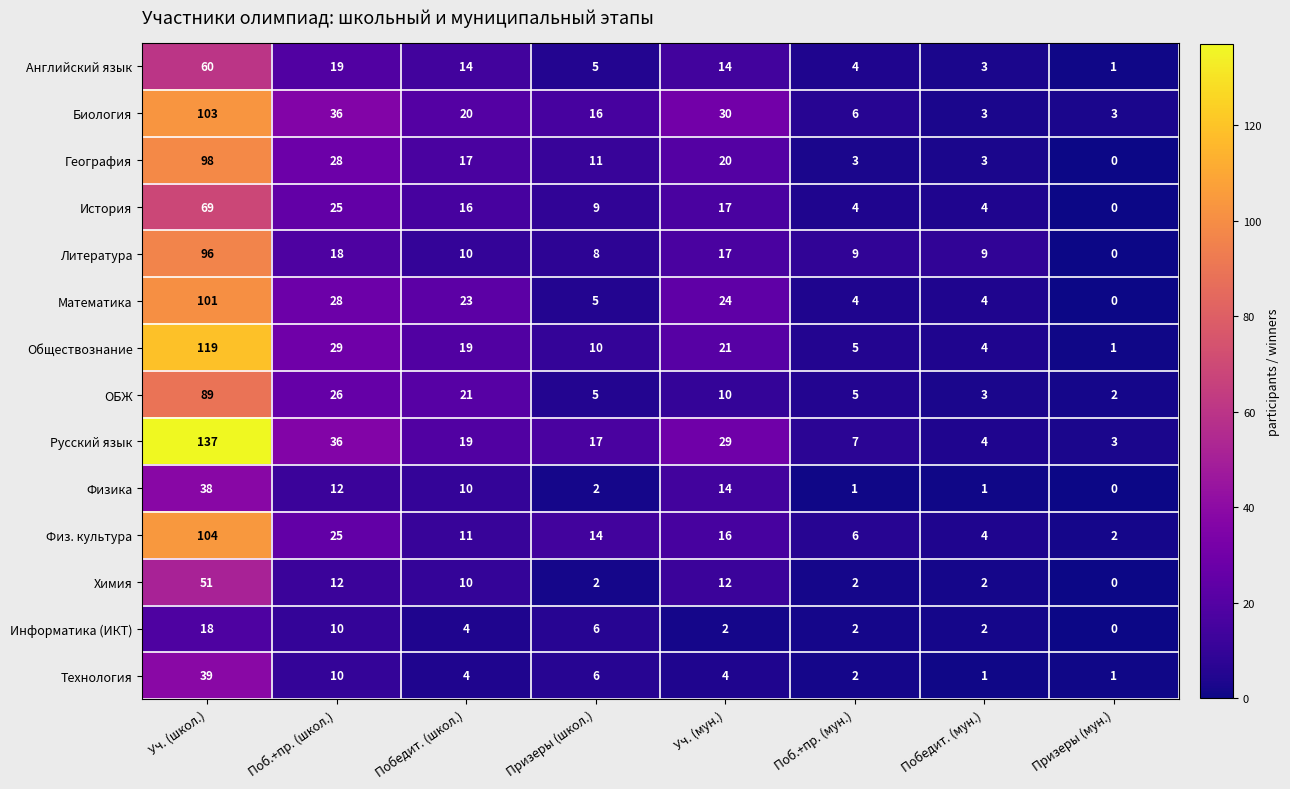

Which category has the lowest value across all series?

Призеры (мун.)